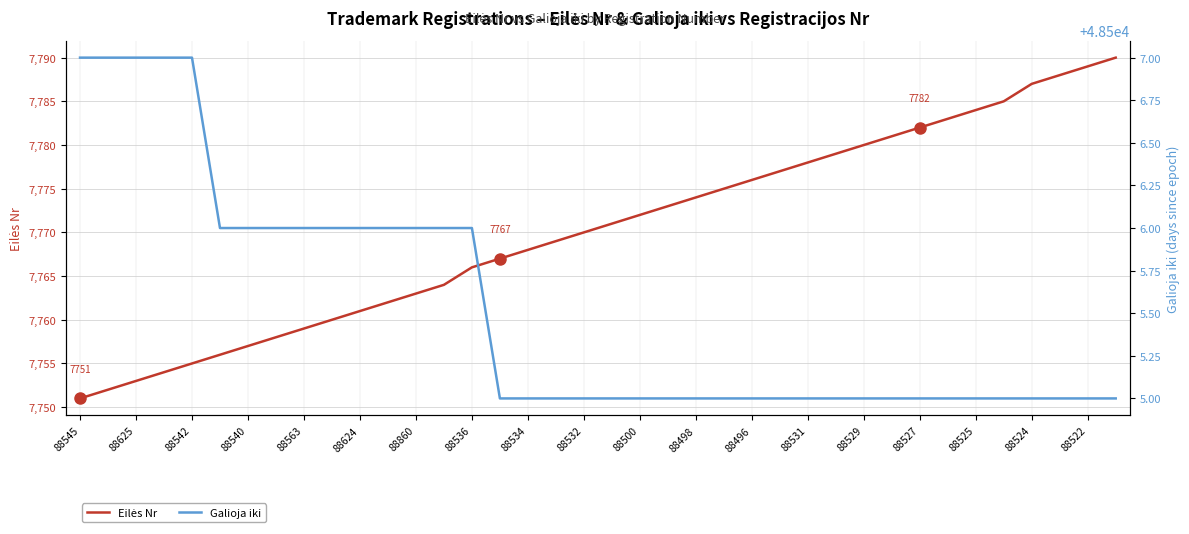

What is the label of the 22nd point from the left?

21